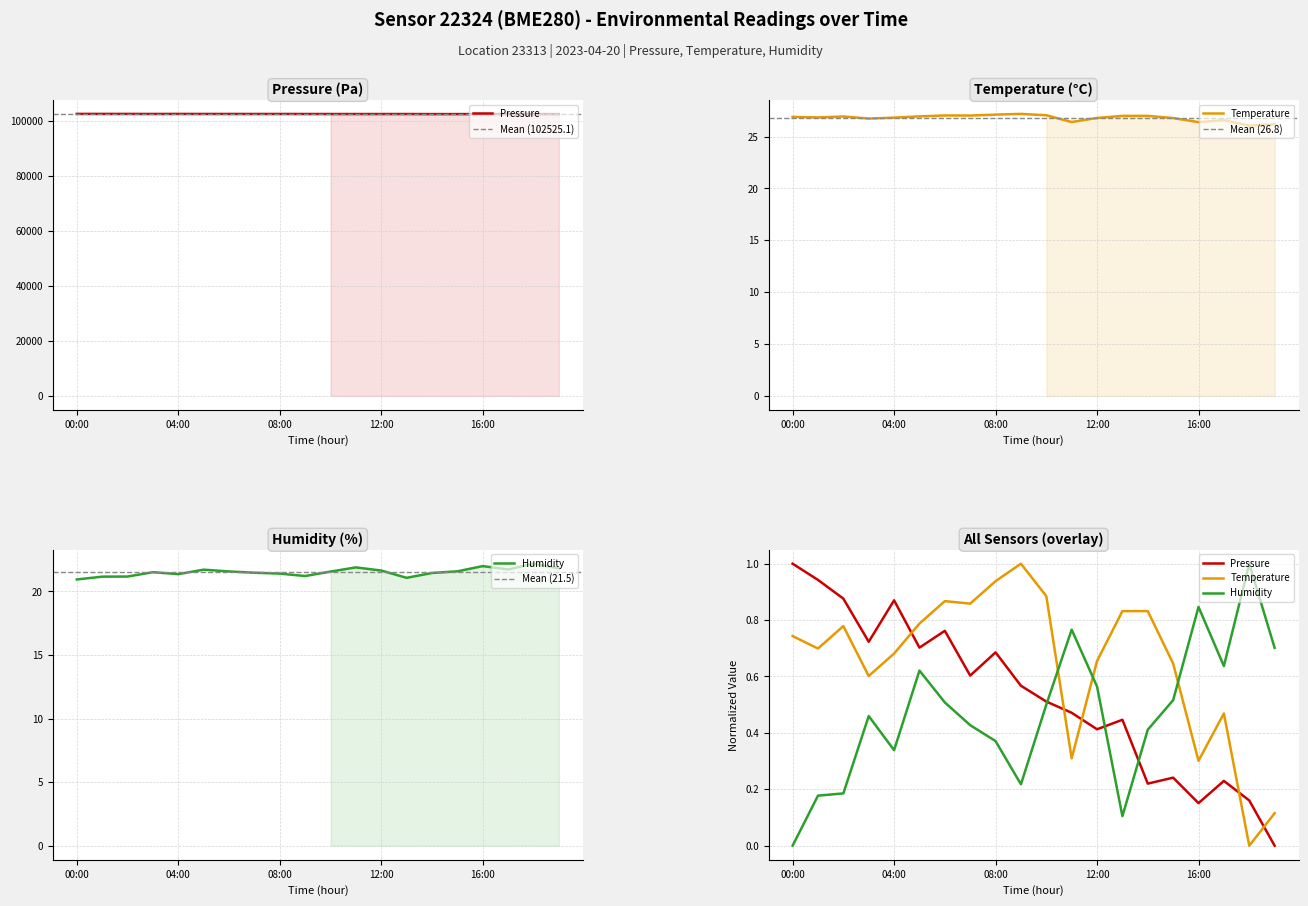

At how many categories does at least one series exceed 86277?

20